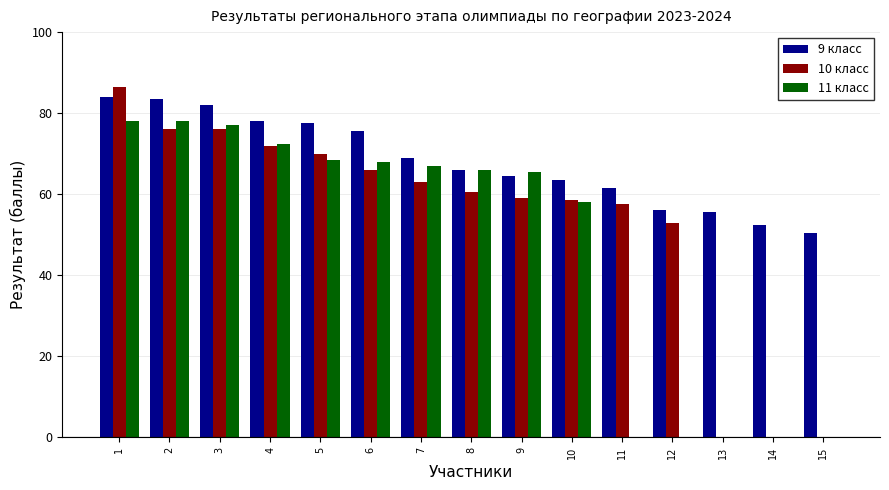

What is the total value across all series at 13?

55.5